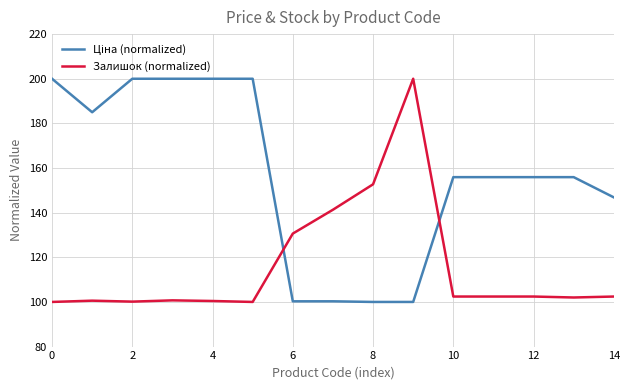

What is the total value across all series at 12?

258.3